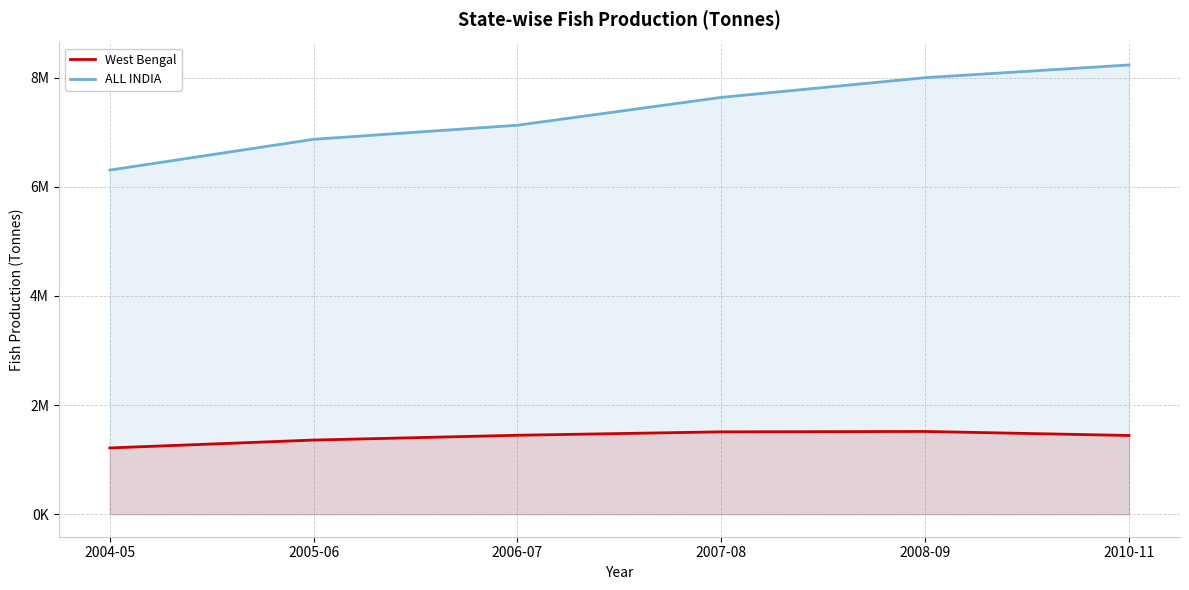

What is the maximum value for West Bengal?

1517008